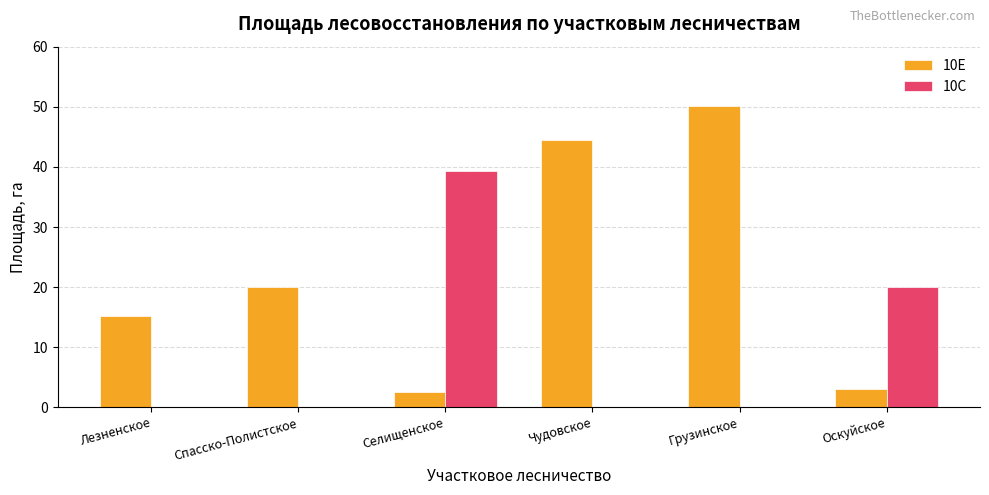

Read the 10Е value at Спасско-Полистское.

20.0